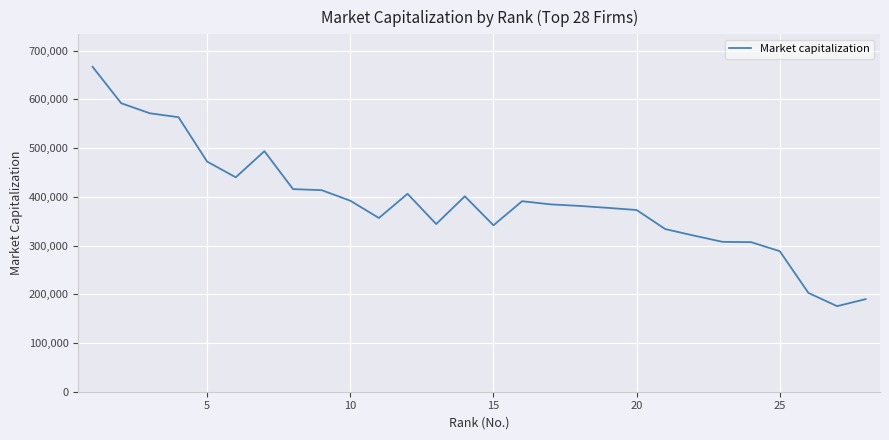

What is the minimum value shown in the chart?

175599